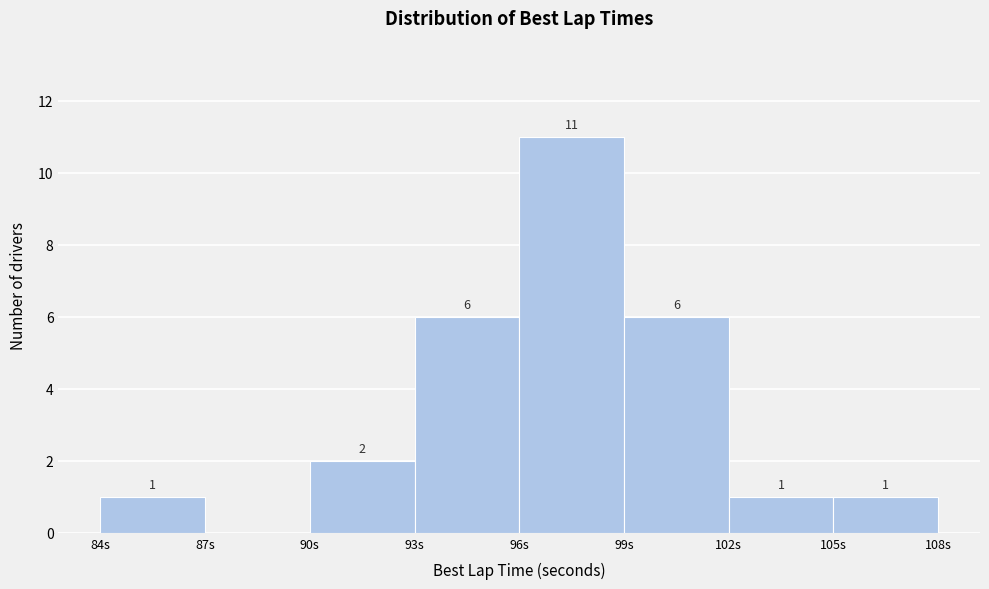

Over which range of the x-axis is the bar tallest?

96 to 99